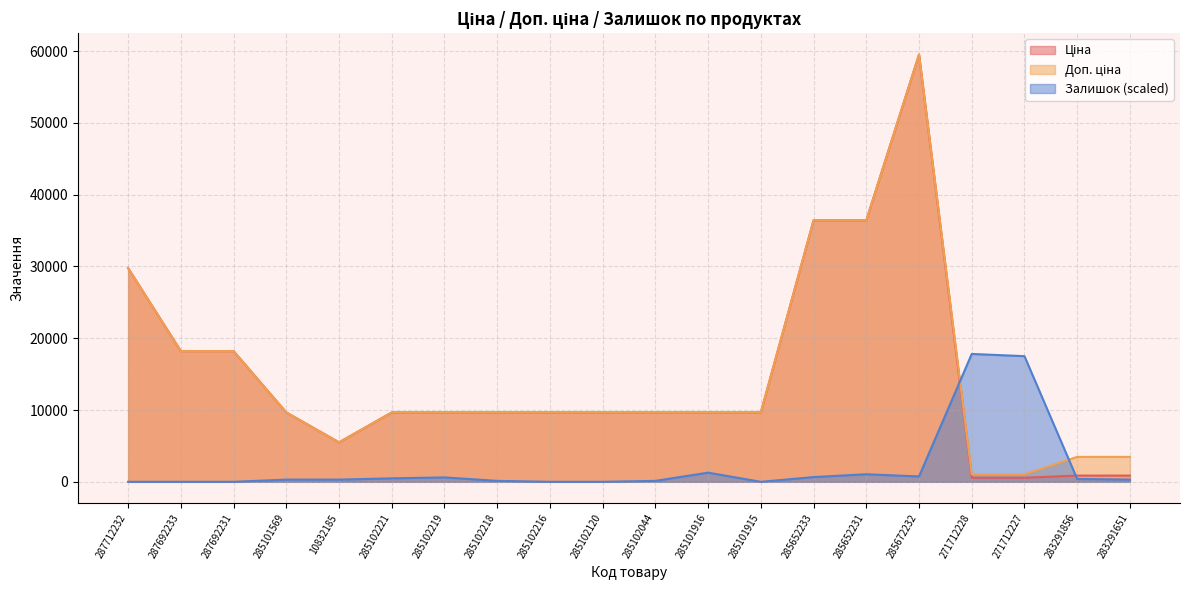

At which label is Ціна closest to 30047?

287712232